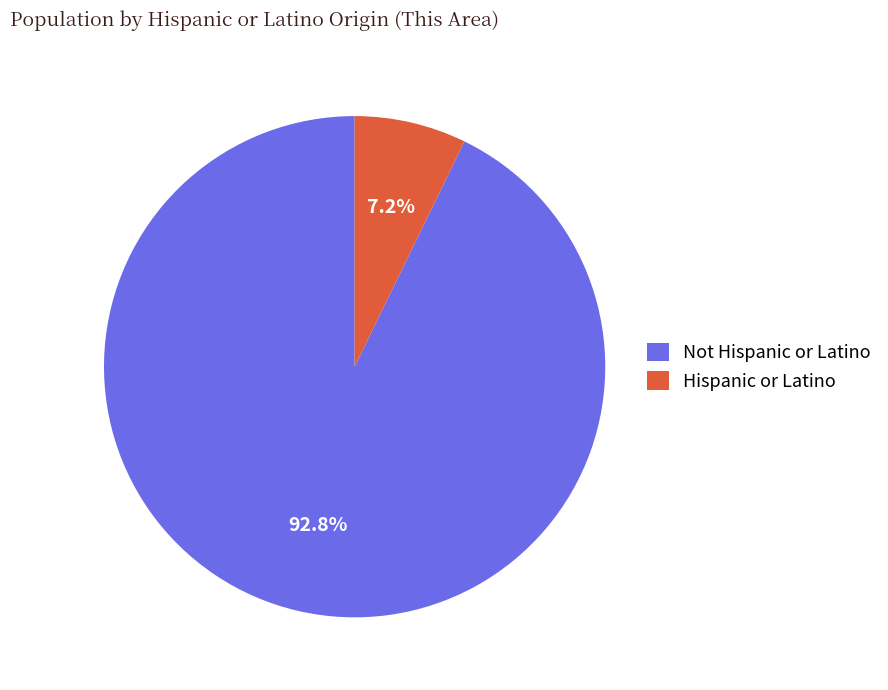

True or false: Hispanic or Latino accounts for 7% of the total.

True